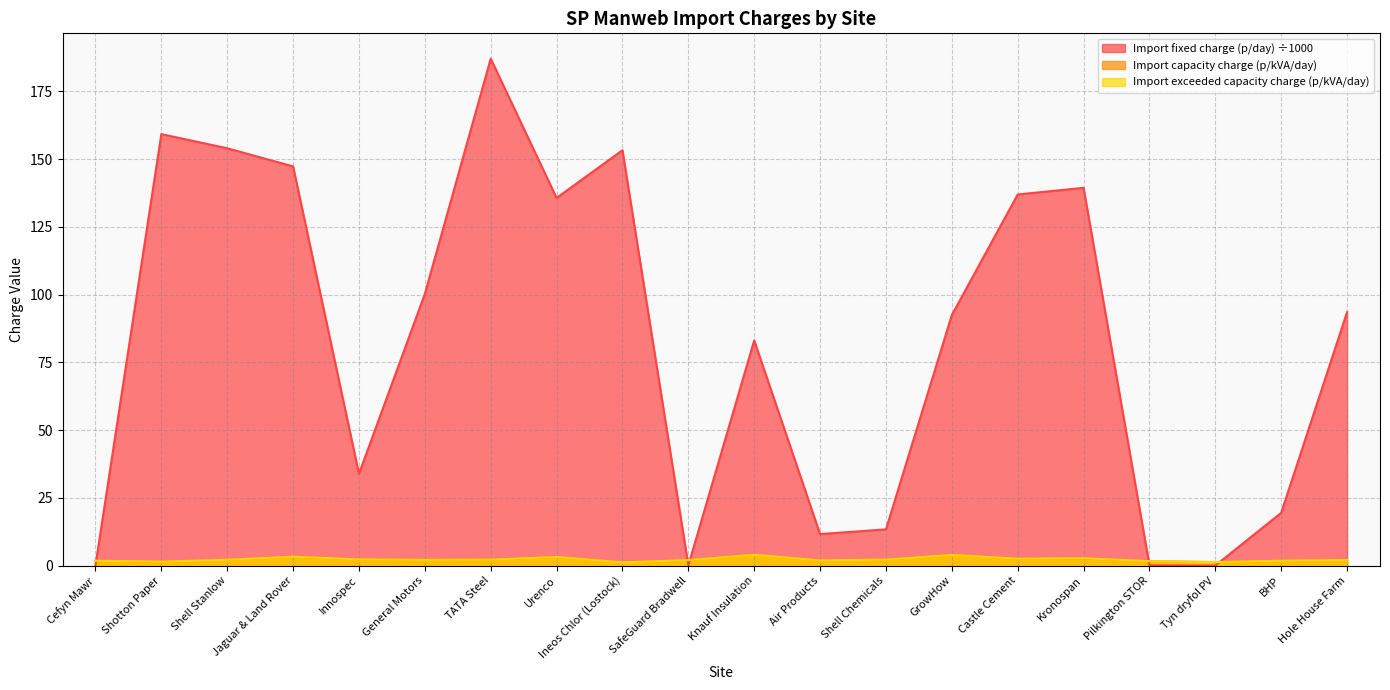

What is the approximate value of Import capacity charge (p/kVA/day) at BHP?

1.8